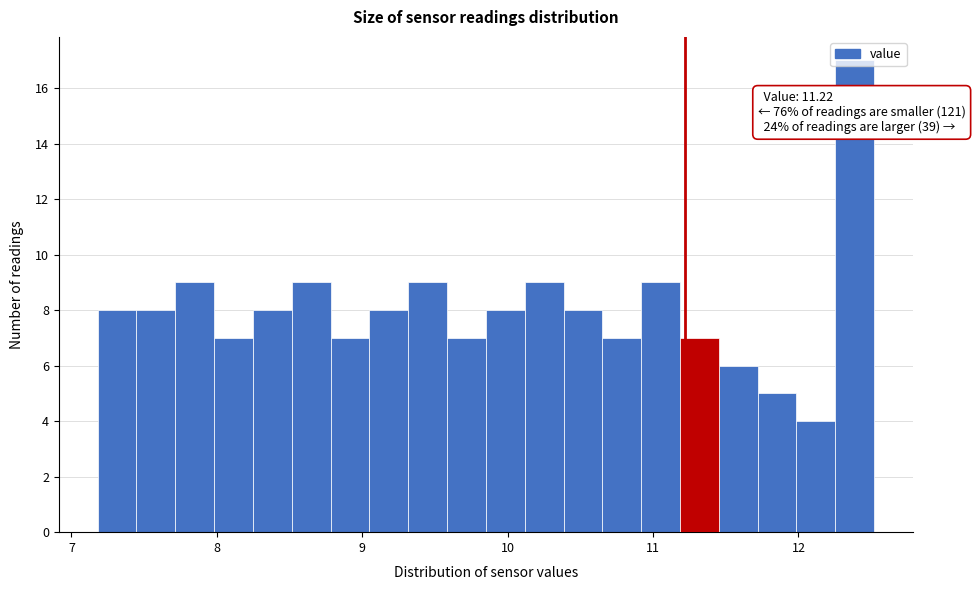

Read against the x-axis, roughly where is the centre of the tallest bar?

12.4